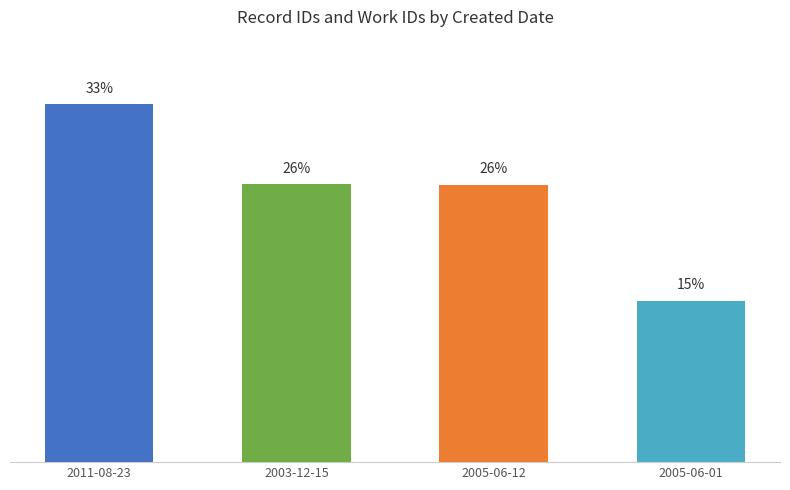

Does the chart contain any negative values?

No